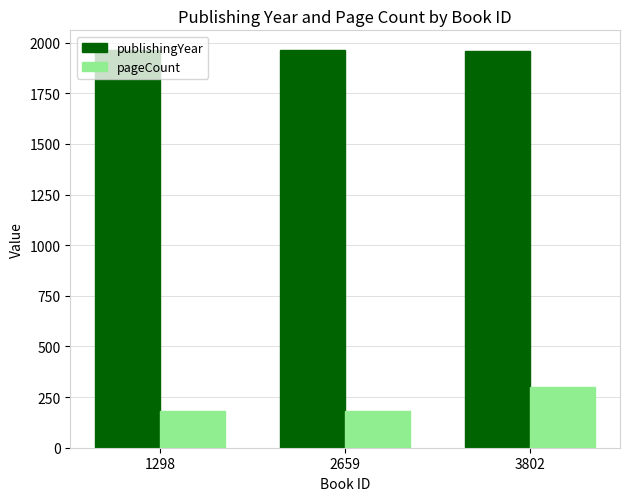

How many pageCount values are between 180 and 302?

3